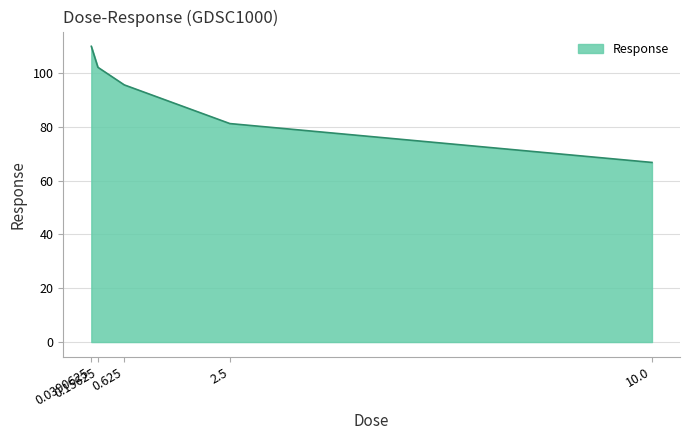

Reading left to right, list all the values displayed in this chart.

0.0390625=109.9	0.15625=102.1	0.625=95.6	2.5=81.2	10.0=66.8